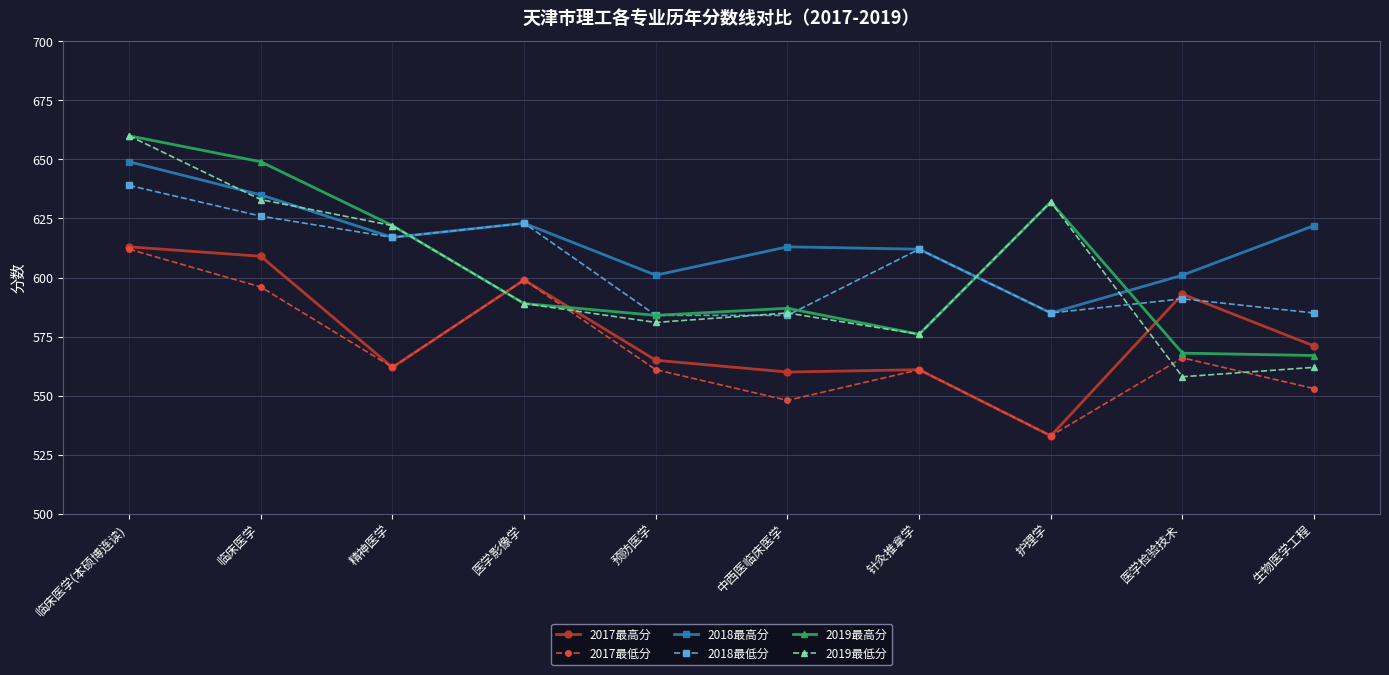

At which category does the chart reach its minimum across all series?

护理学